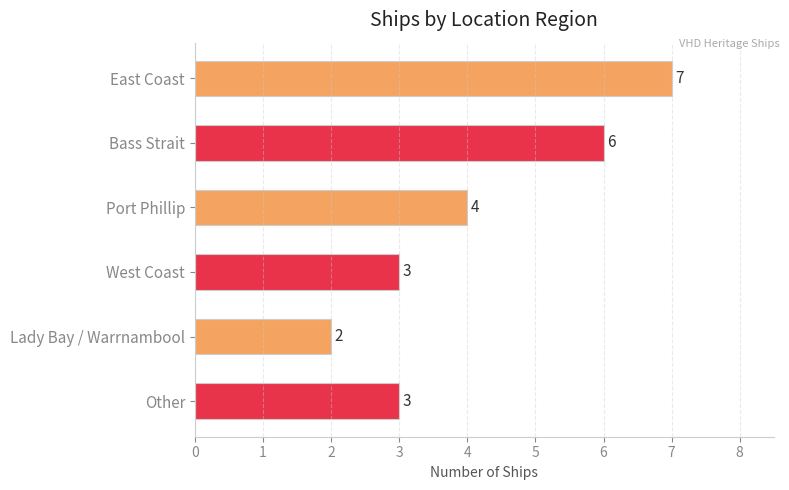

What is the sum of all values?

25